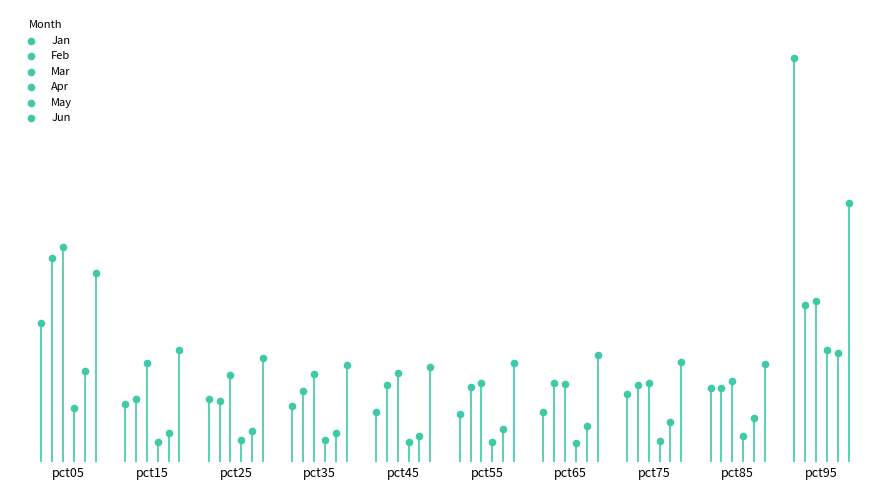

What are all the series names shown in the legend?

Jan, Feb, Mar, Apr, May, Jun